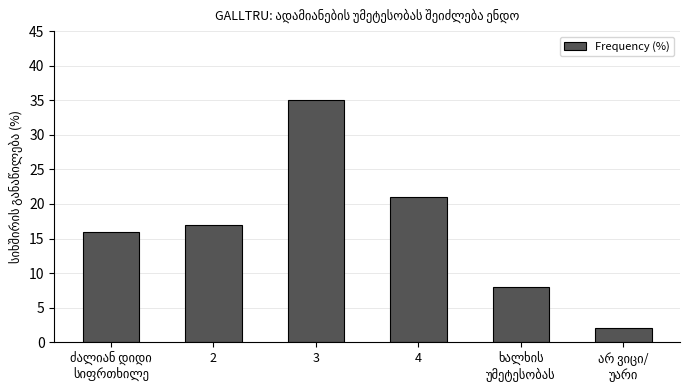

What is the value of the 4th bar from the left?

21